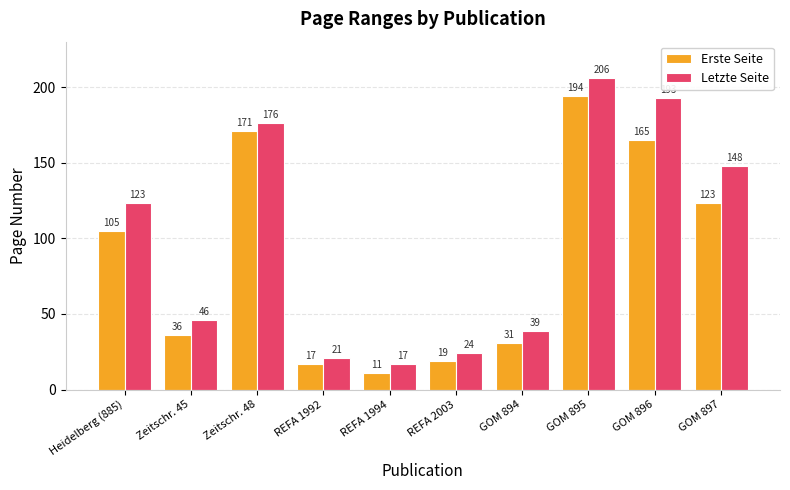

What position from the left is Heidelberg (885)?

1